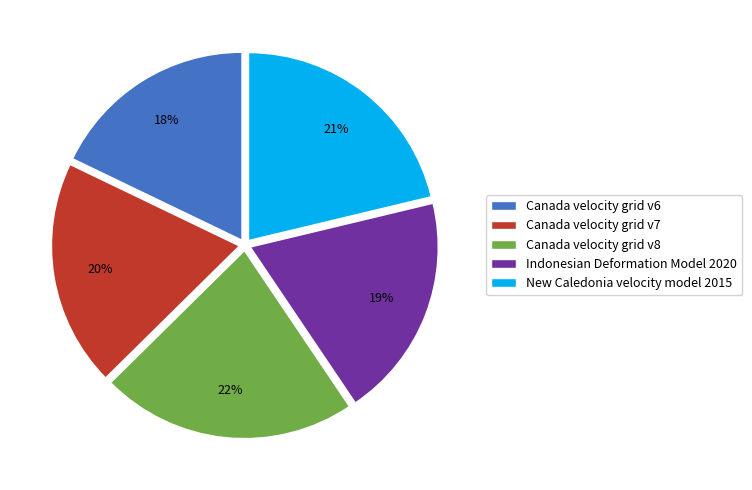

Is Indonesian Deformation Model 2020 the majority of the pie?

No